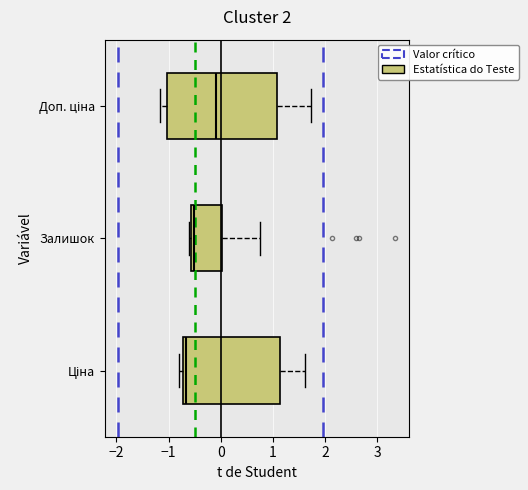

Which box has the furthest to the right median line?

Доп. ціна